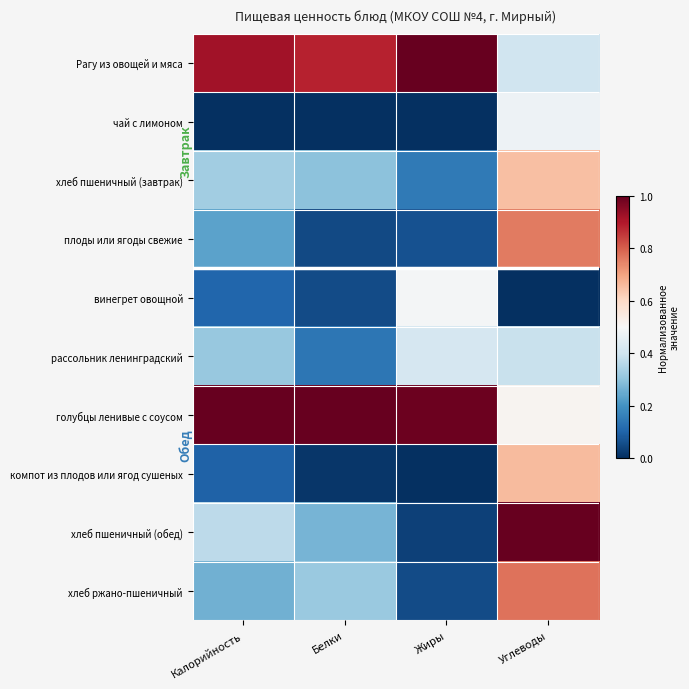

At how many categories does at least one series exceed 0?

4